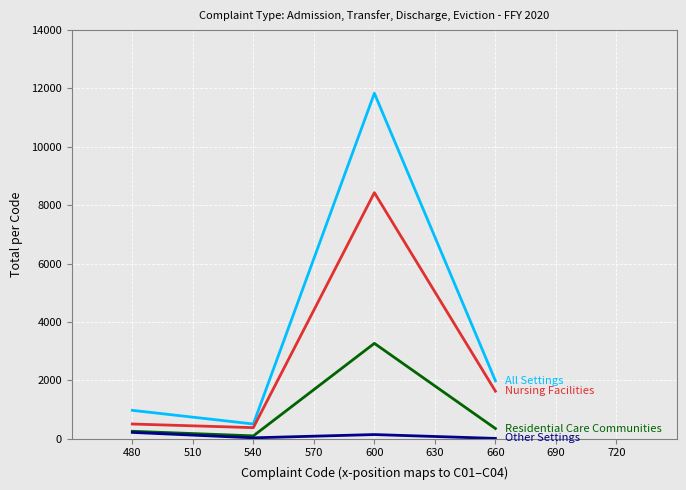

Which category has the highest value across all series?

600